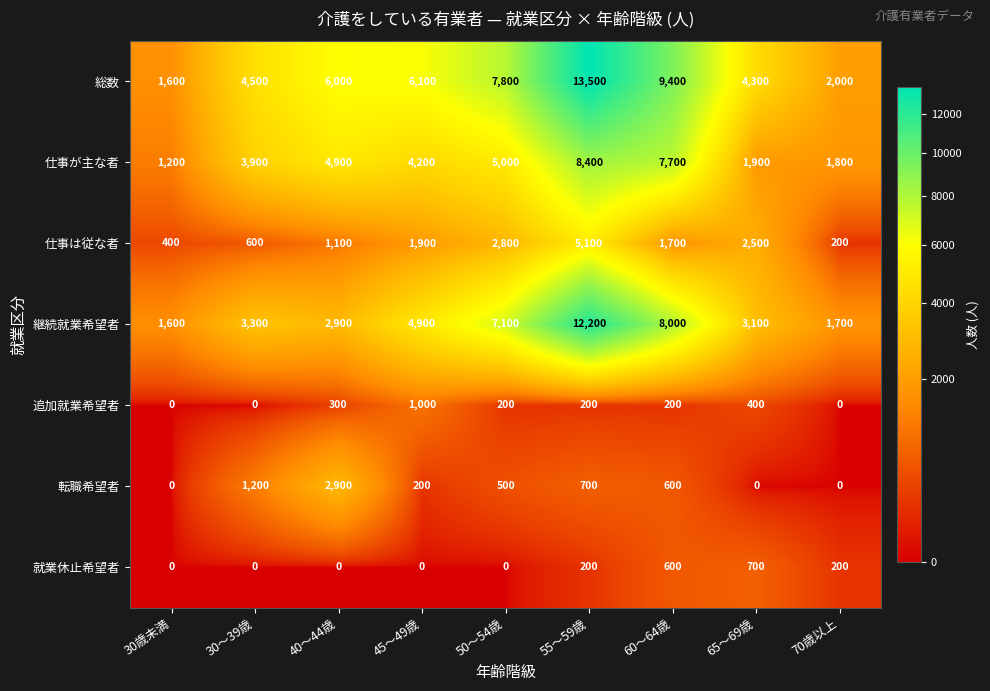

Rank the series by their maximum value, from lowest to highest.

就業休止希望者, 追加就業希望者, 転職希望者, 仕事は従な者, 仕事が主な者, 継続就業希望者, 総数